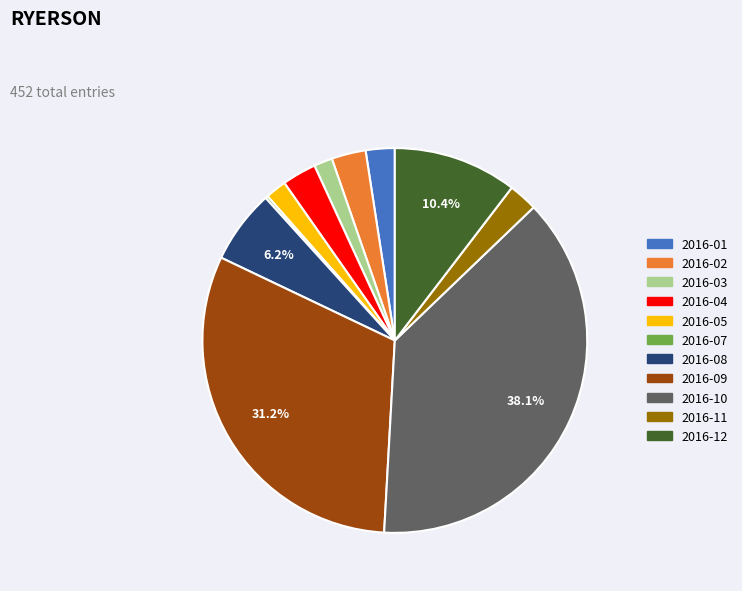

Which has a higher value, 2016-05 or 2016-11?

2016-11